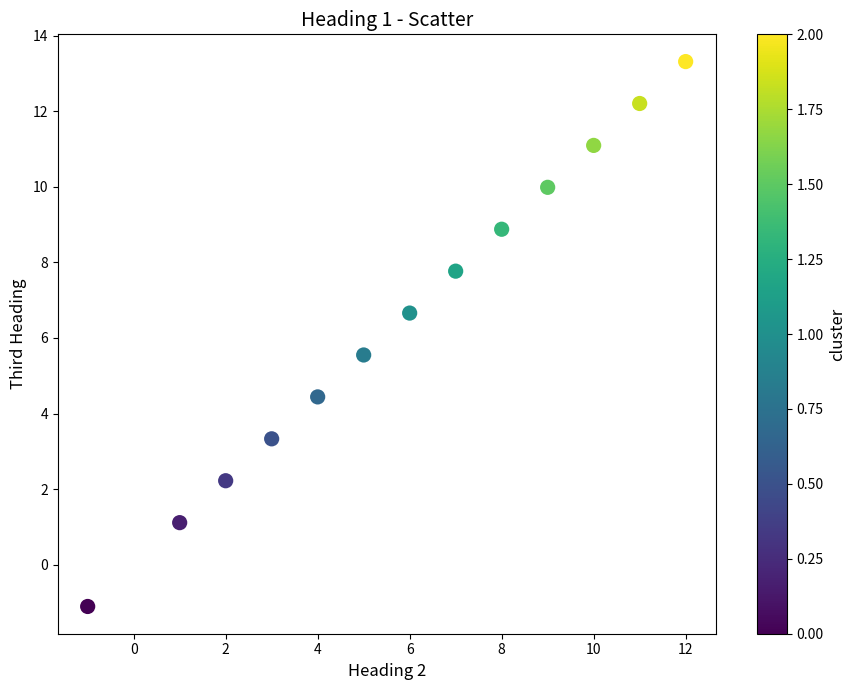

What is the range of X values (max minus min)?

13.0